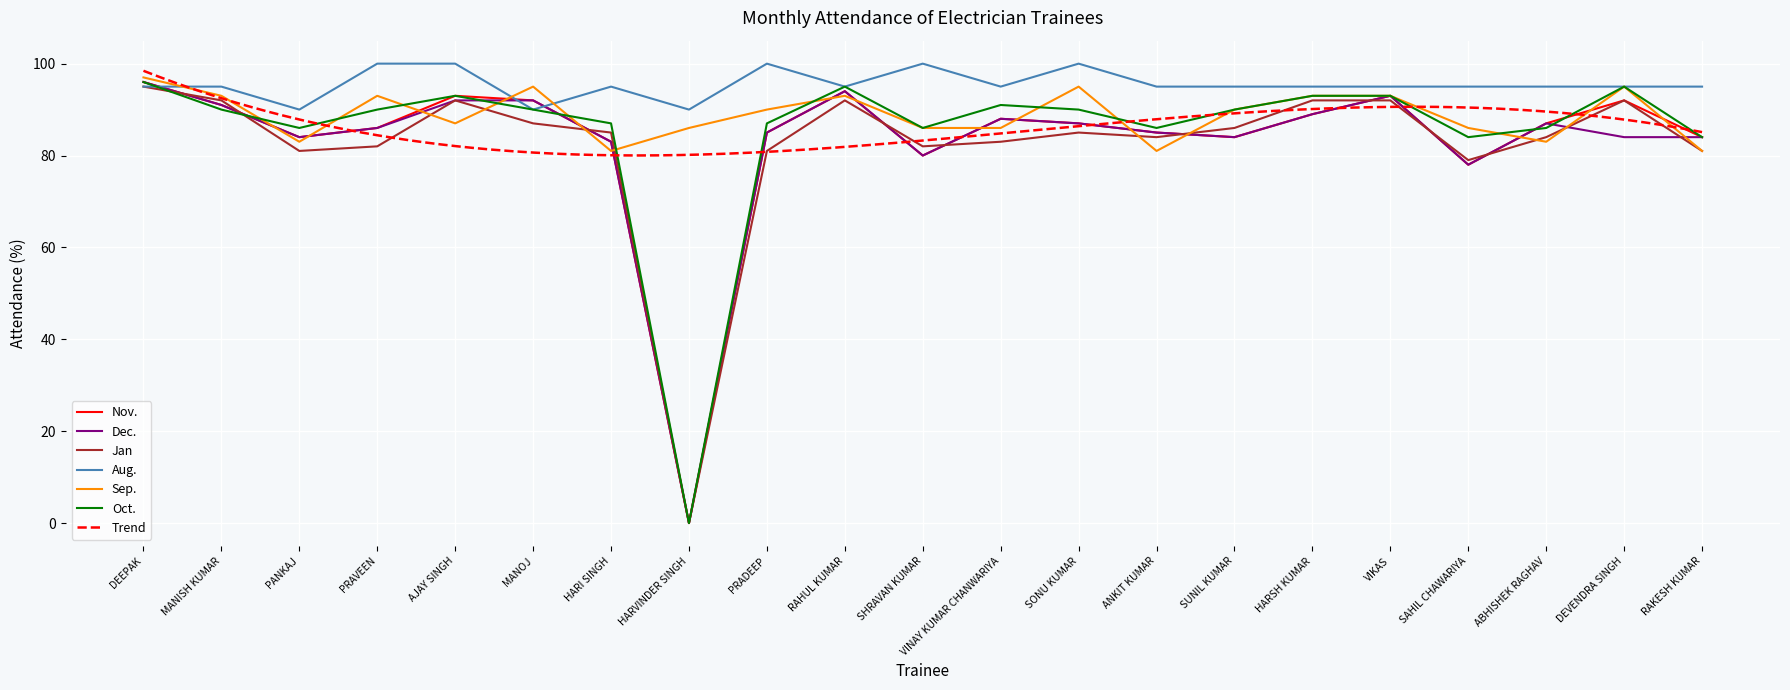

Is this an area chart (filled region under the line)?

No